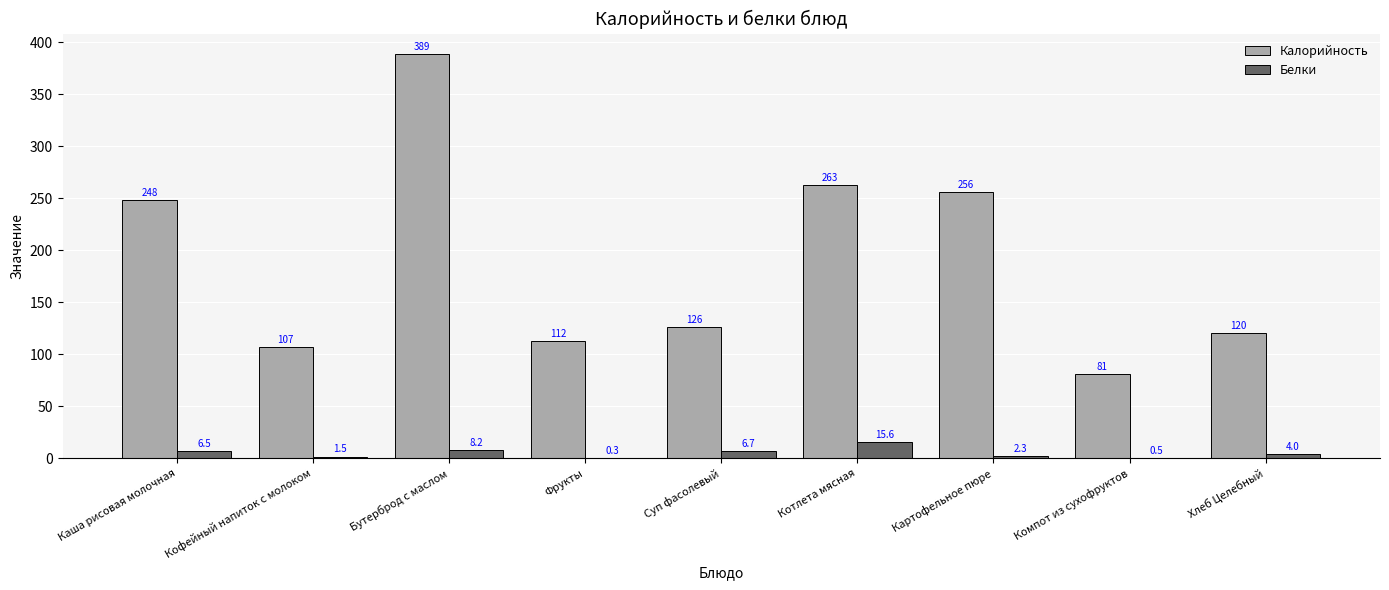

The Калорийность series shows 120.4 at Хлеб Целебный. True or false?

True